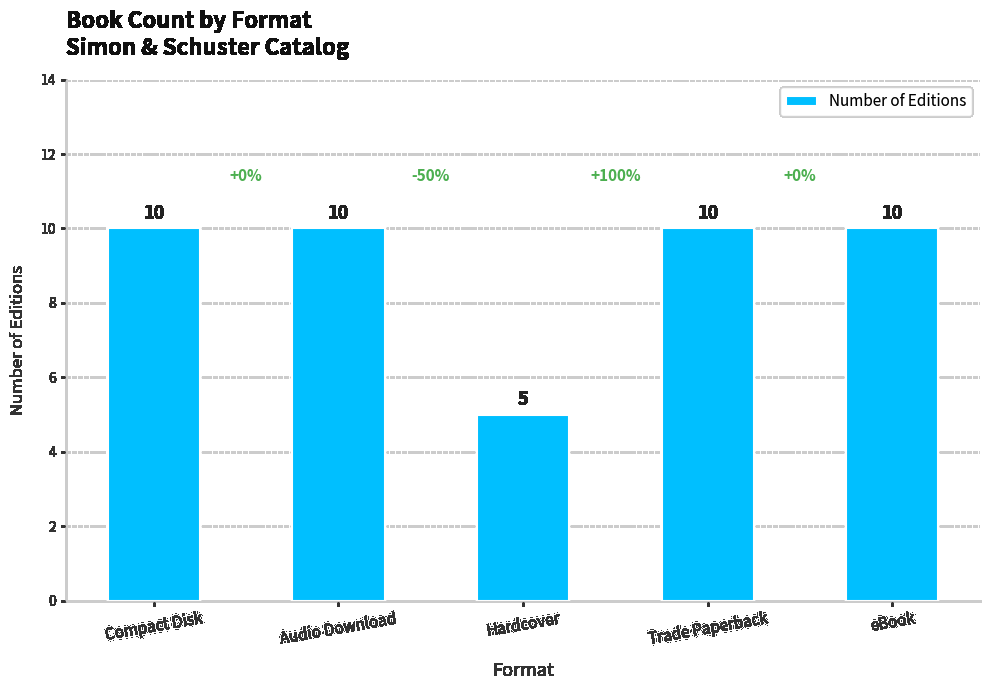

What is the maximum value shown in the chart?

10